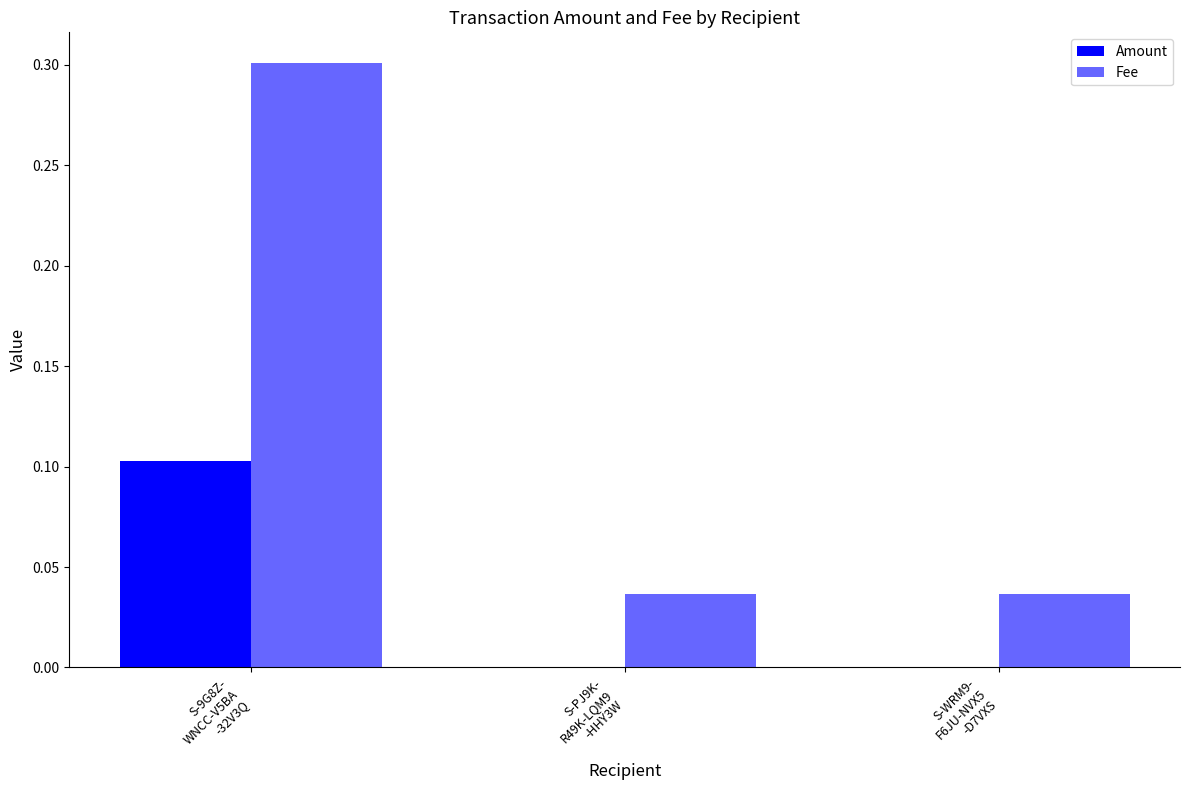

Reading left to right, extract all data points from this chart.

Amount: S-9G8Z-
WNCC-V5BA
-32V3Q=0.1	S-PJ9K-
R49K-LQM9
-HHY3W=0.0	S-WRM9-
F6JU-NVX5
-D7VXS=0.0
Fee: S-9G8Z-
WNCC-V5BA
-32V3Q=0.3	S-PJ9K-
R49K-LQM9
-HHY3W=0.0	S-WRM9-
F6JU-NVX5
-D7VXS=0.0